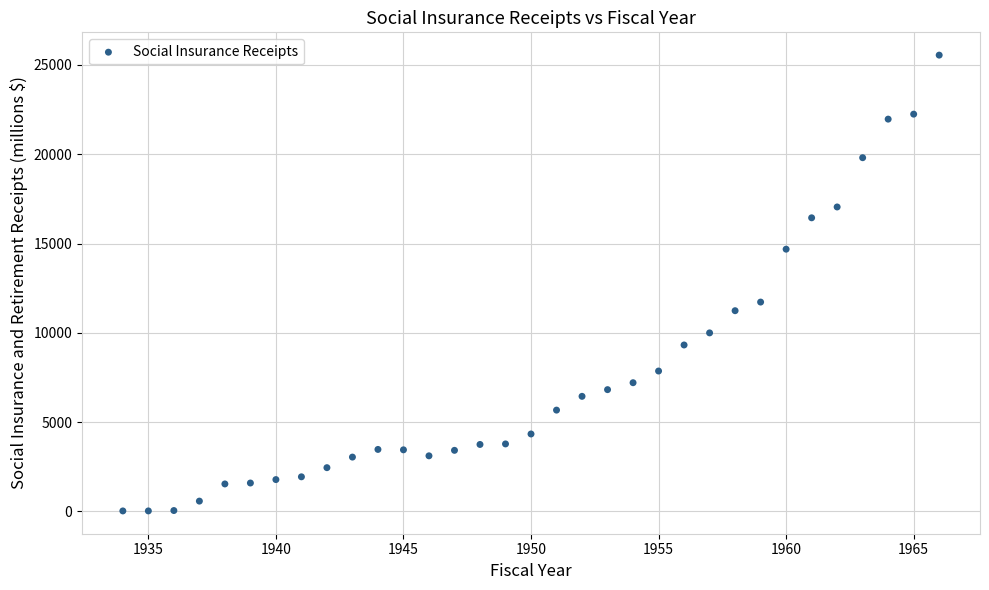

What is the range of Y values (max minus min)?

25516